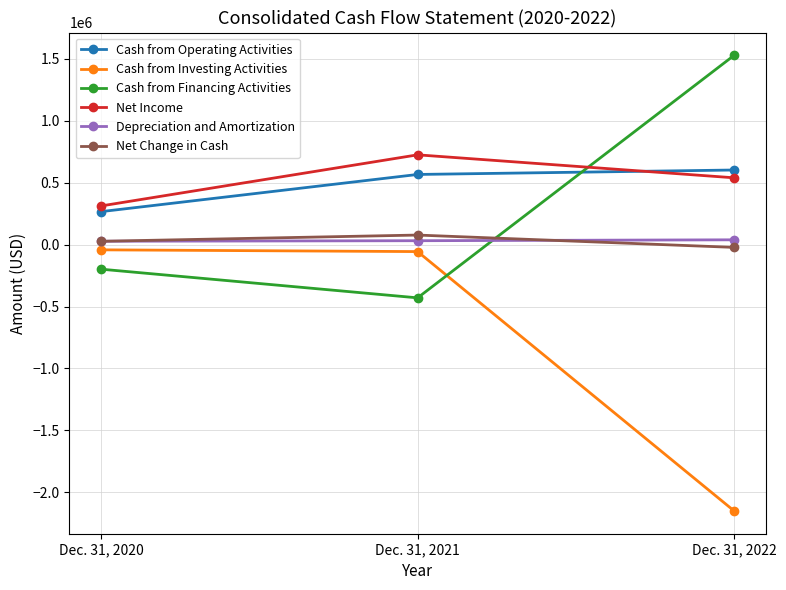

What is the lowest value of the Cash from Investing Activities series?

-2151091